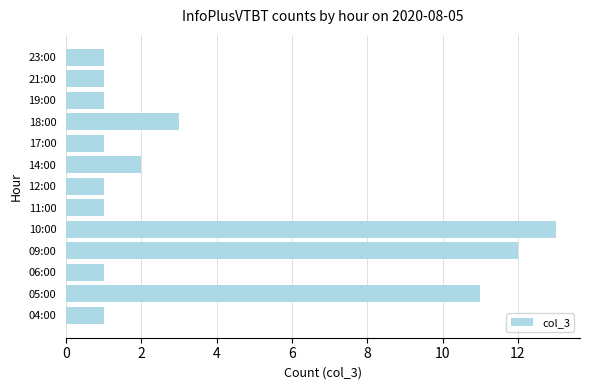

Reading top to bottom, extract all data points from this chart.

1	1	1	3	1	2	1	1	13	12	1	11	1